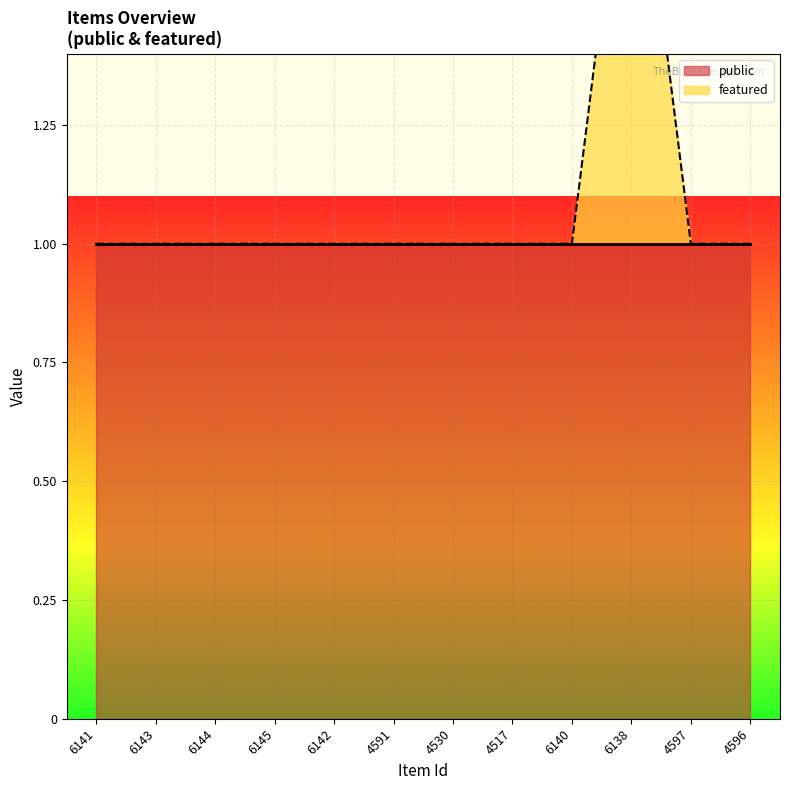

Reading right to left, what are all the values shown in this chart?

1	1	2	1	1	1	1	1	1	1	1	1